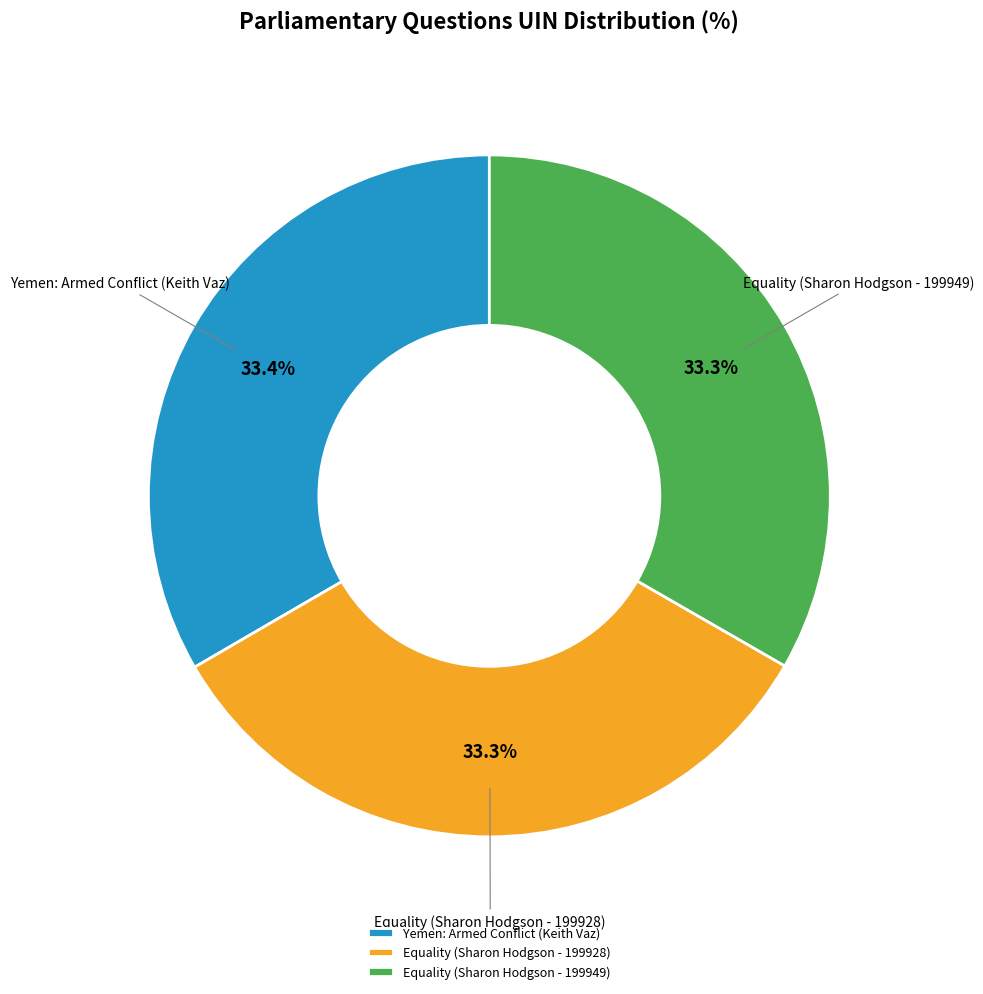

True or false: Yemen: Armed Conflict (Keith Vaz) accounts for 33% of the total.

True